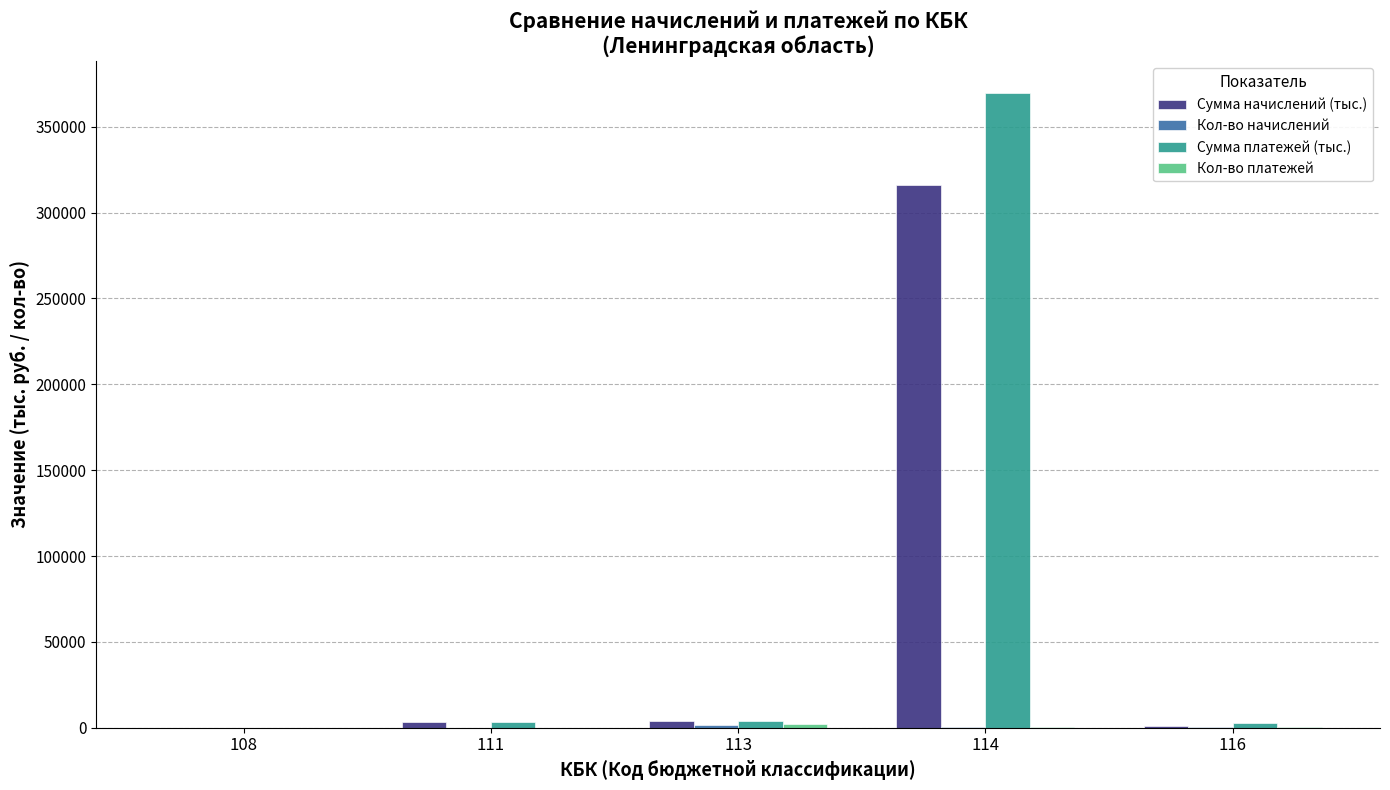

At which category is the sum across all series the highest?

114